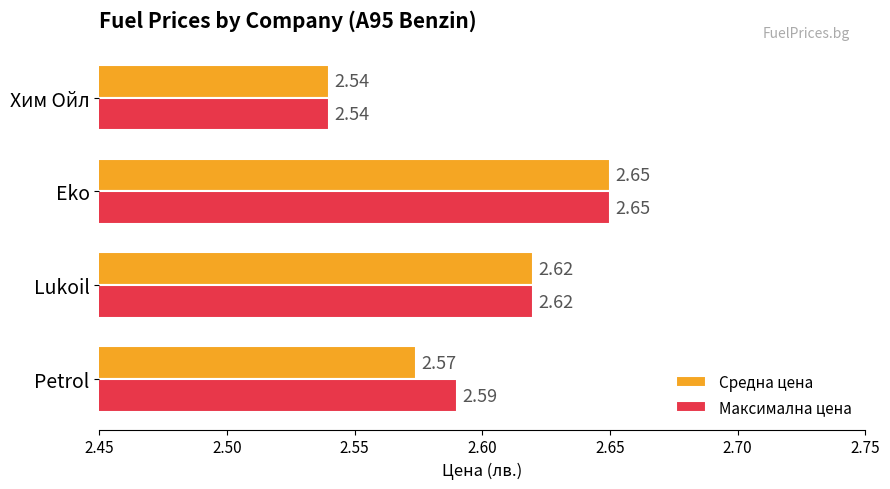

List the labels in order of Средна цена value, largest first.

Eko, Lukoil, Petrol, Хим Ойл